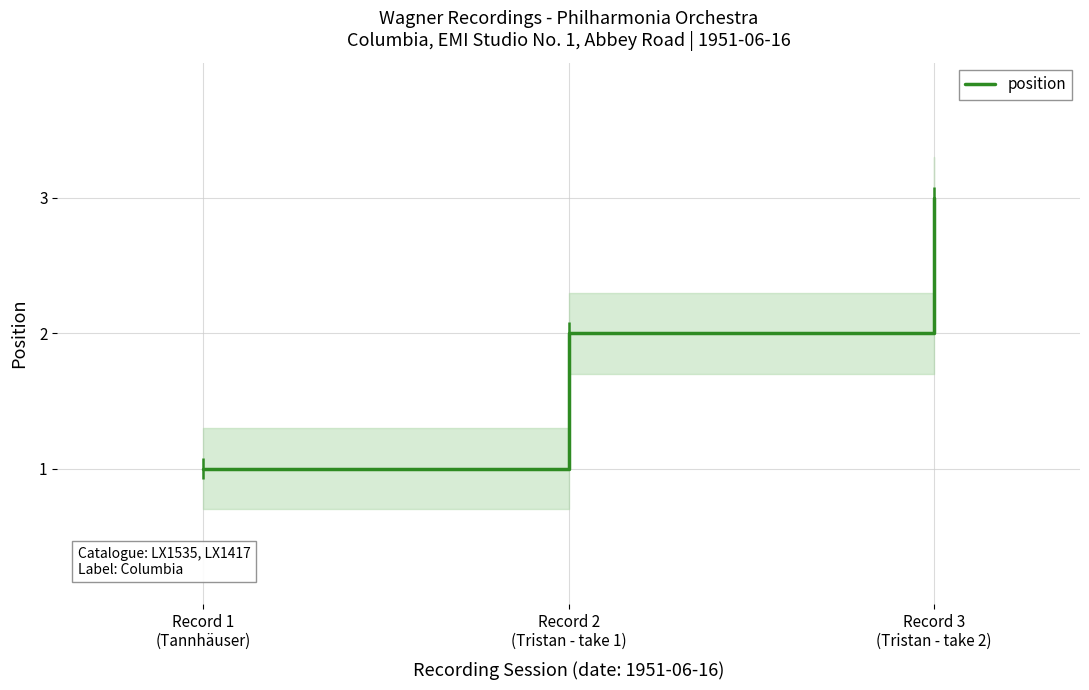

Approximately how many times larger is the value at Record 3
(Tristan - take 2) compared to Record 1
(Tannhäuser)?

3.0